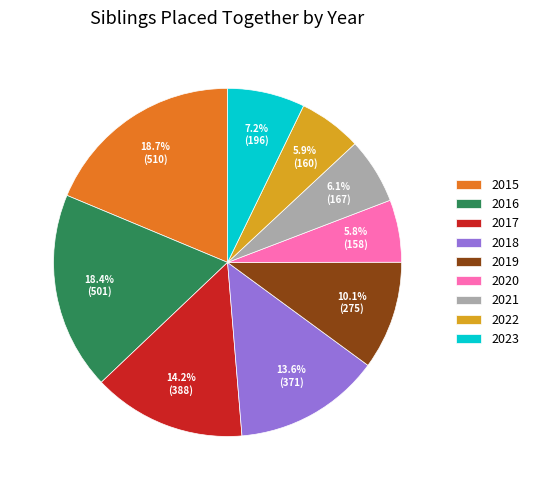

Which has a higher value, 2018 or 2015?

2015